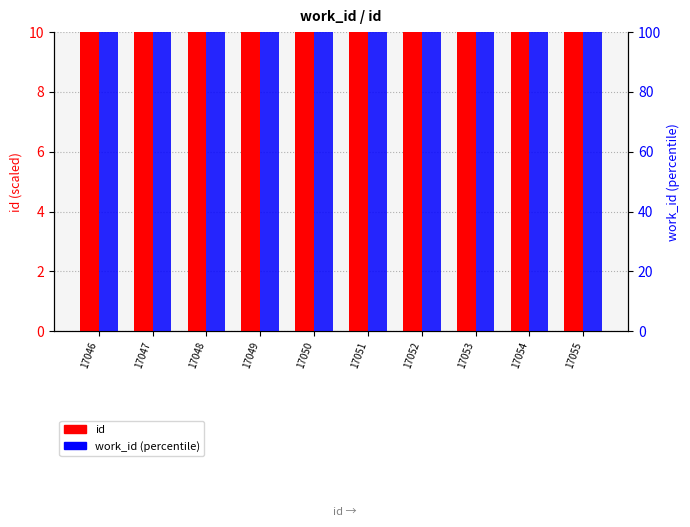

The work_id series shows 100.0 at 17052. True or false?

True